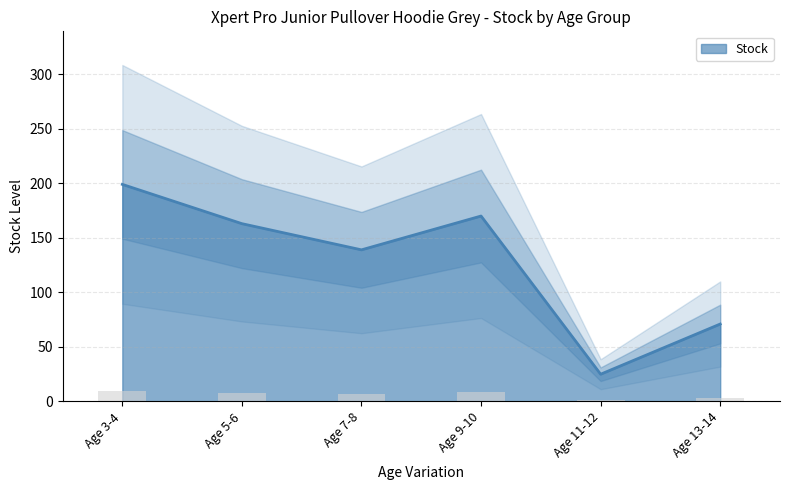

Does the chart contain any negative values?

No